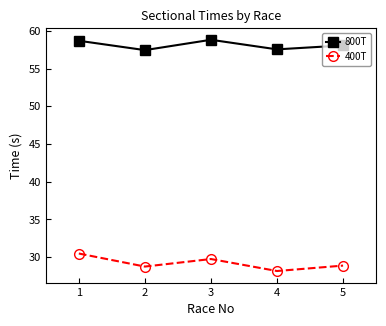

Which series changed the most between 1 and 4?

400T